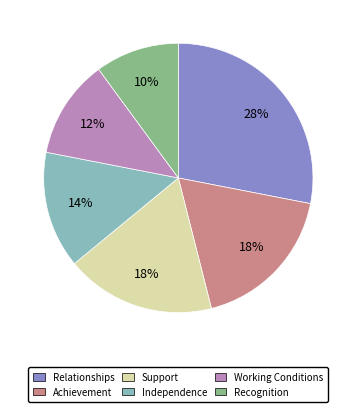

Does any single category account for the majority?

No